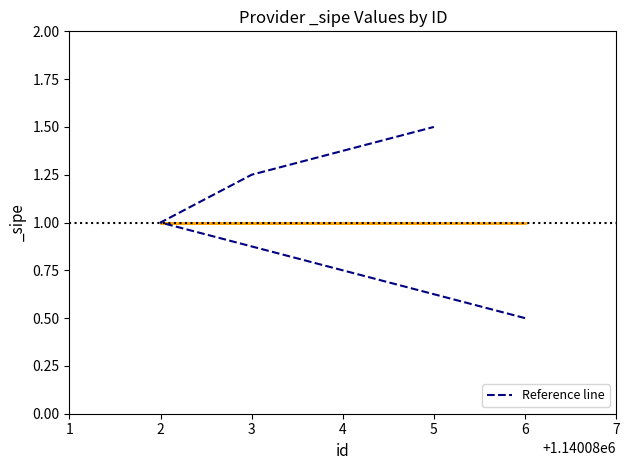

Between 2 and 5, which is larger?

5